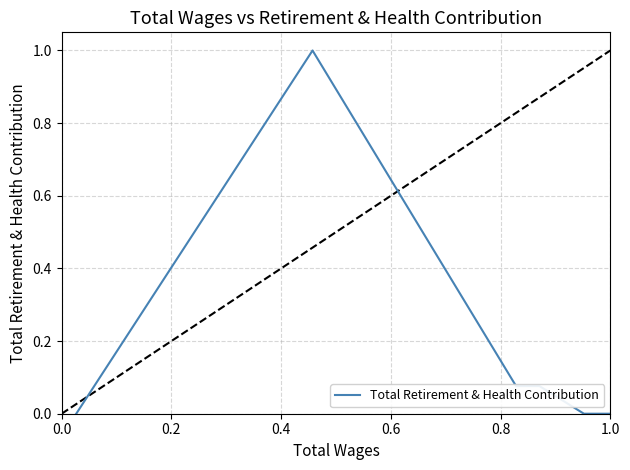

Reading left to right, what are all the values shown in this chart?

0.0	0.0	0.0	1.0	0.1	0.1	0.0	0.0